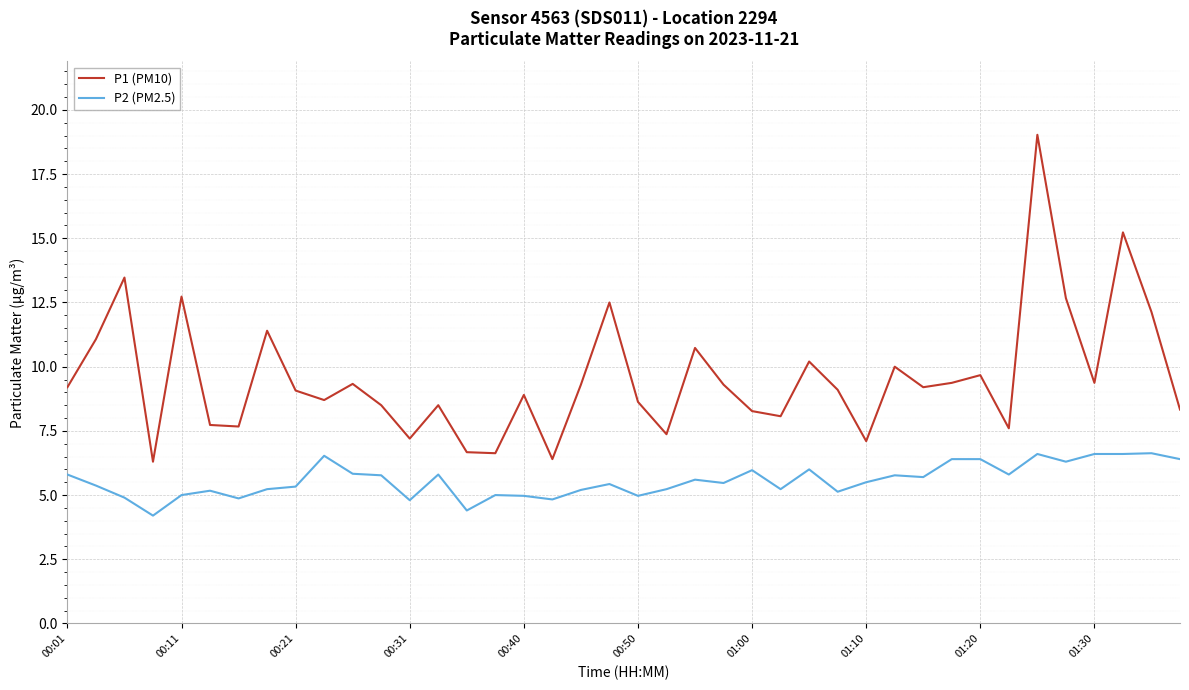

List the series in order of their overall mean, lowest first.

P2 (PM2.5), P1 (PM10)